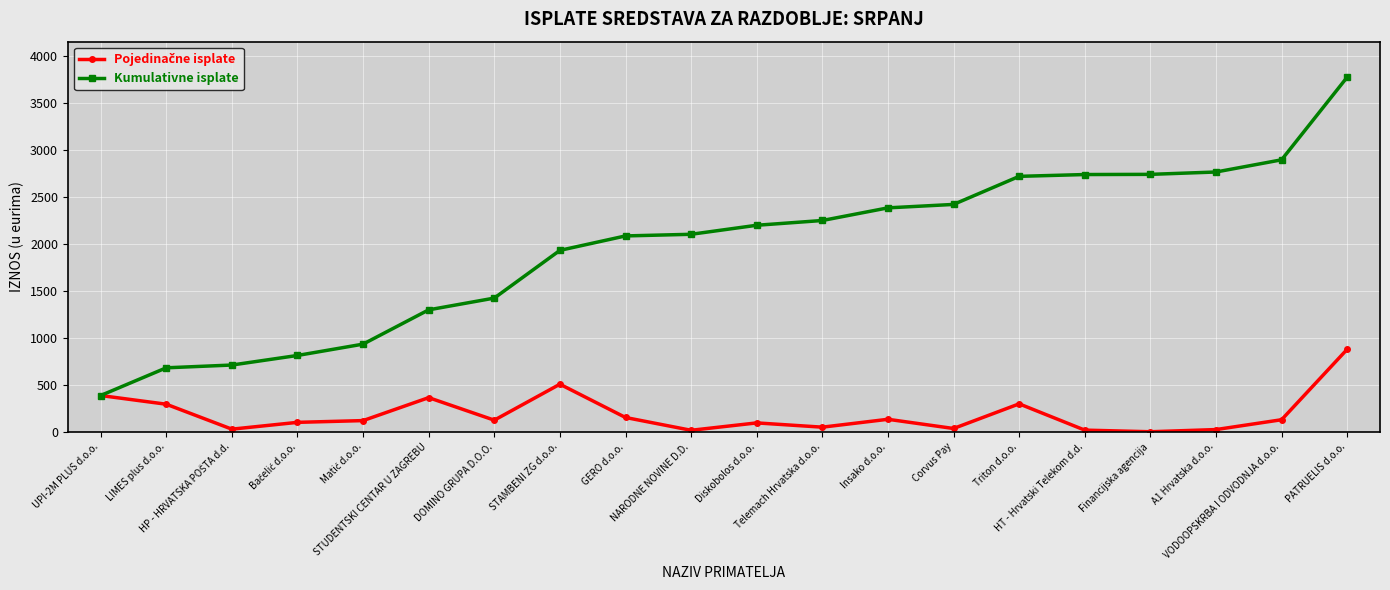

What is the minimum value for Kumulativne isplate?

387.1